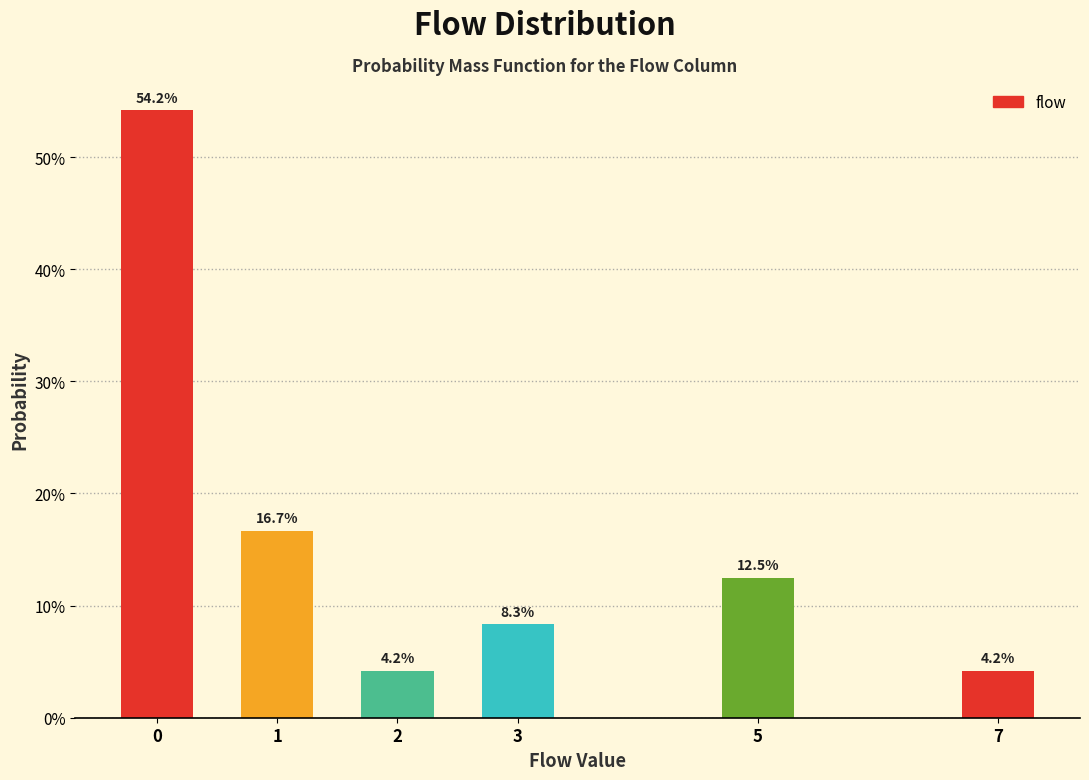

Does the chart contain any negative values?

No